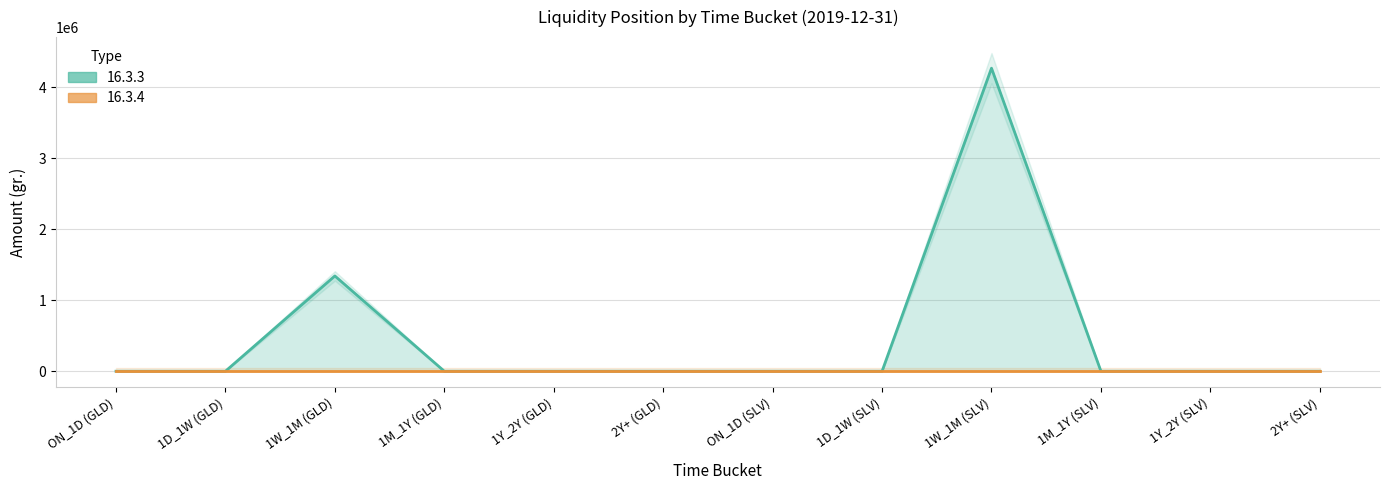

What value does the data have at 1W_1M (GLD)?

1342151.7